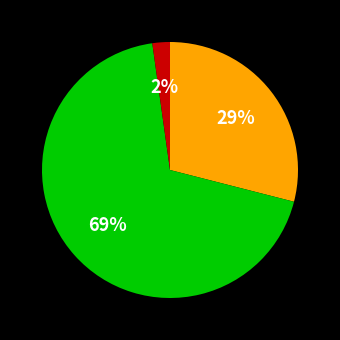

To the nearest percent, what is the difference between the largest and smallest slice percentages?

67%